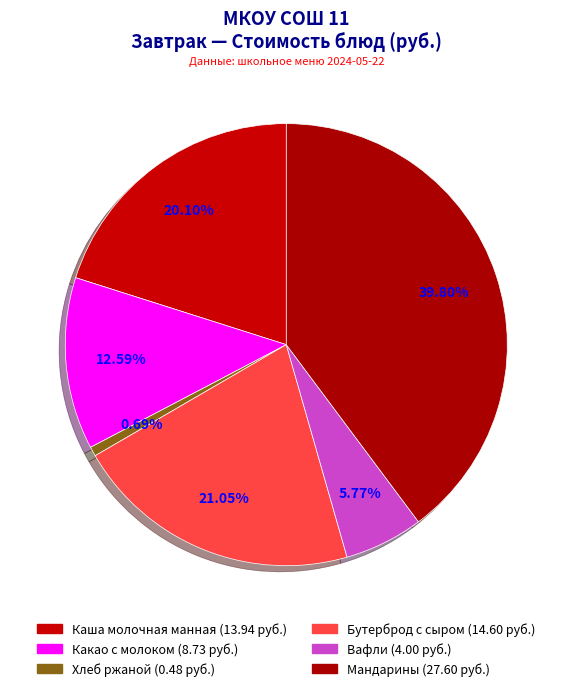

How many slices are in this pie chart?

6